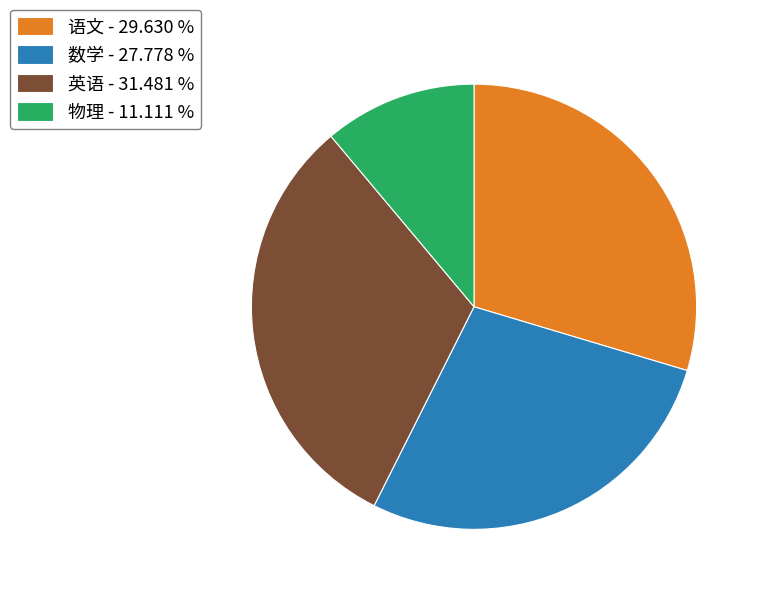

Which has a higher value, 物理 - 11.111 % or 英语 - 31.481 %?

英语 - 31.481 %